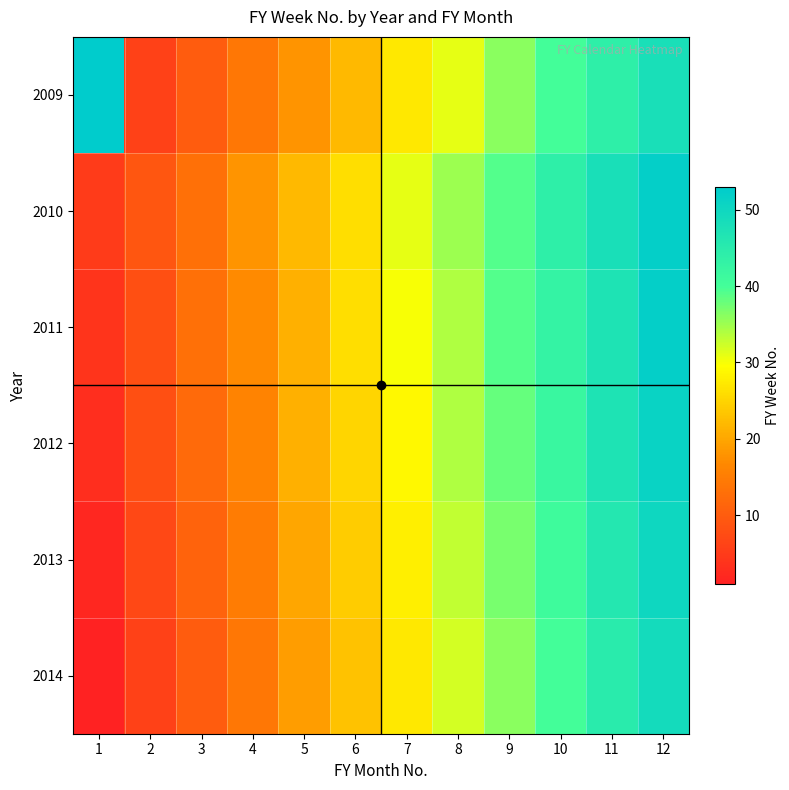

Which series has the largest total across all categories?

2009